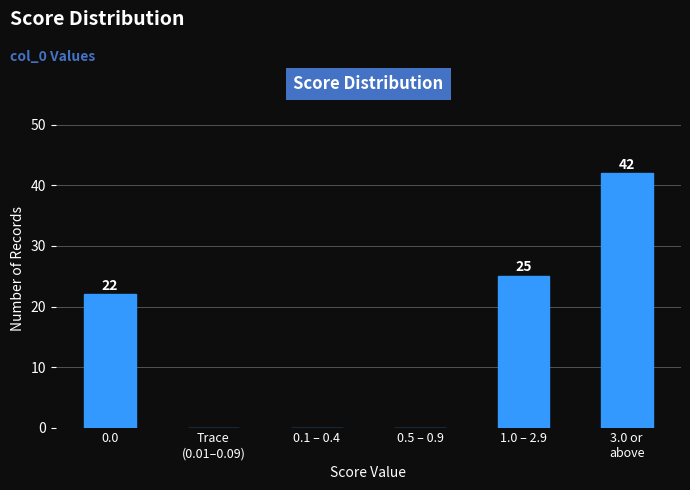

Is it true that the value at 0.1 – 0.4 is -24?

False